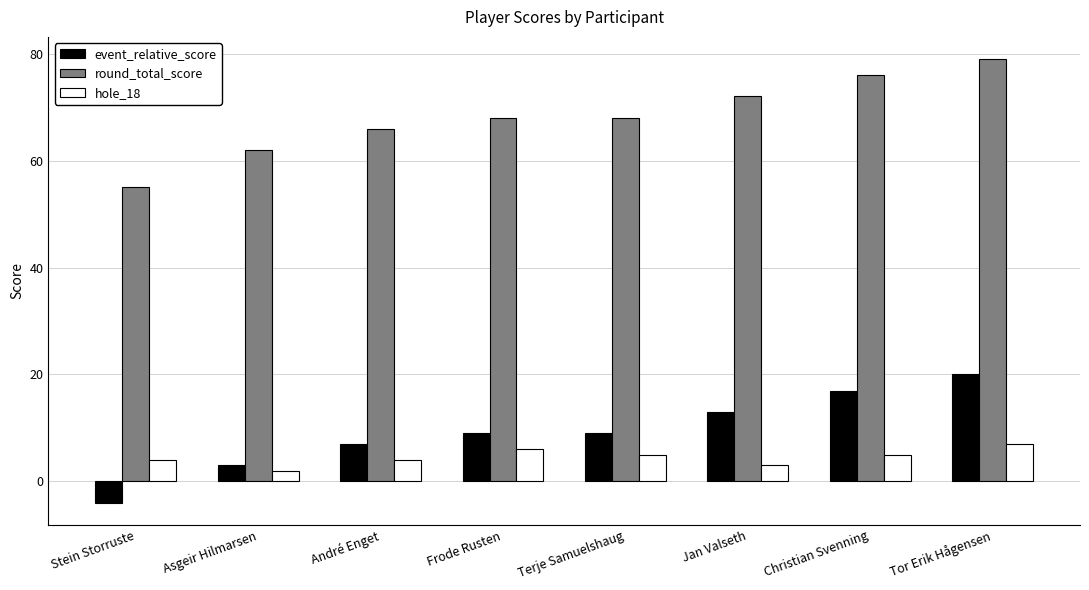

What is the label of the 5th bar from the left?

Terje Samuelshaug